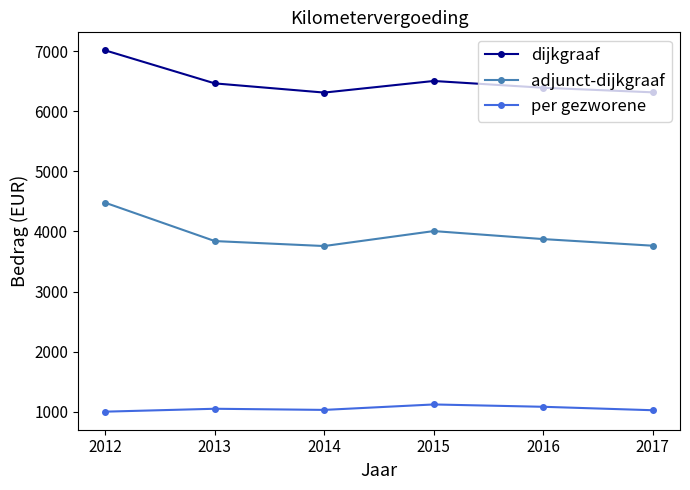

The adjunct-dijkgraaf series shows 3763.2 at 2017. True or false?

True